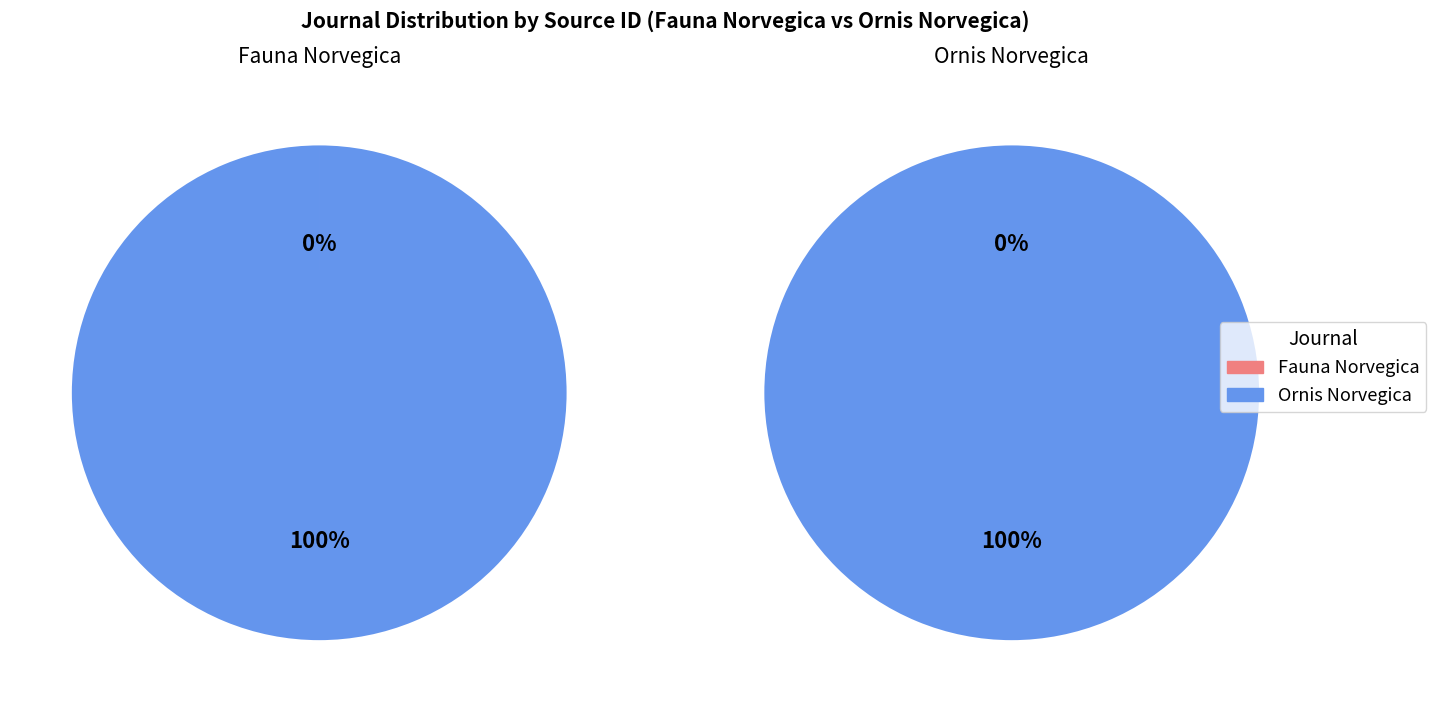

True or false: 6 accounts for 5% of the total.

False